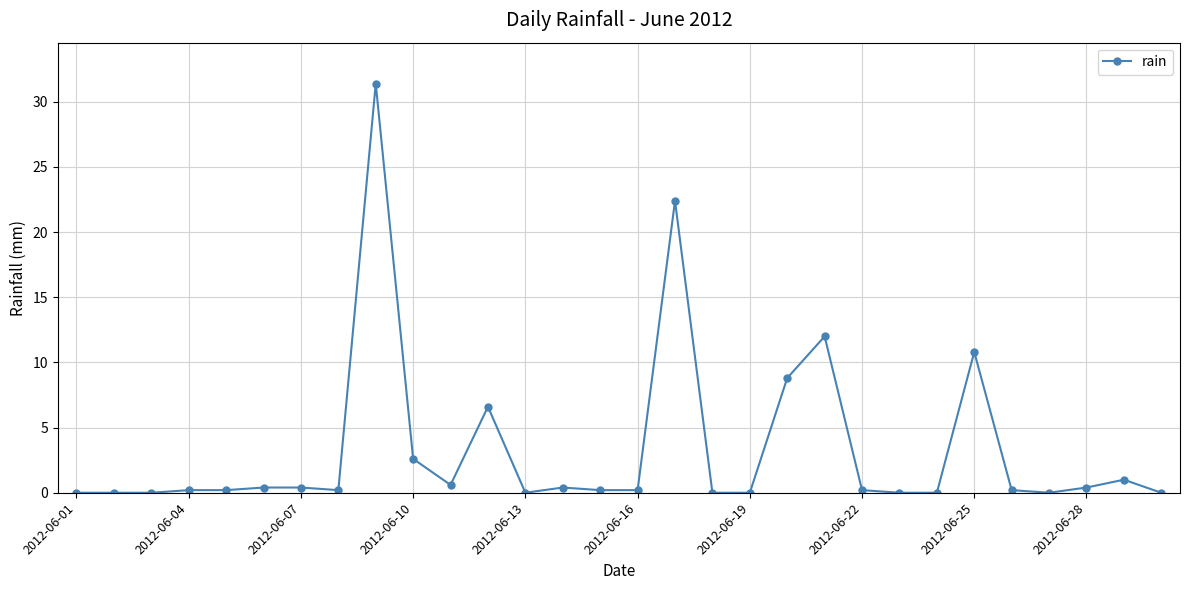

True or false: there are more than 2 points higher than both neighbors.

True